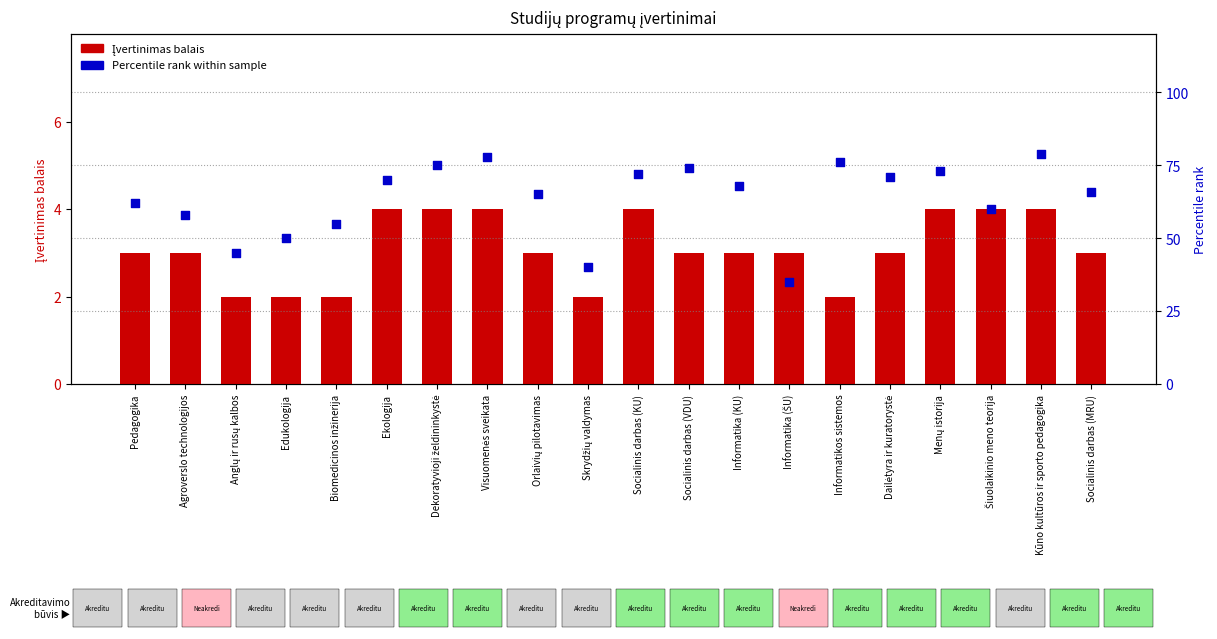

At which category is the sum across all series the highest?

Kūno kultūros ir sporto pedagogika